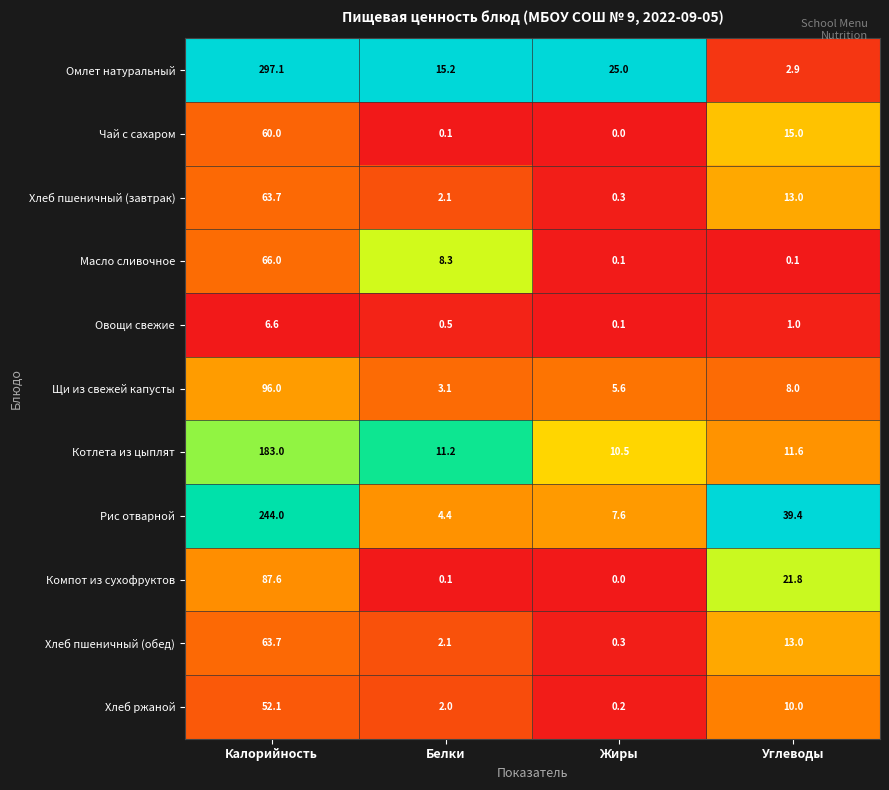

How many values in Чай с сахаром are above zero?

3